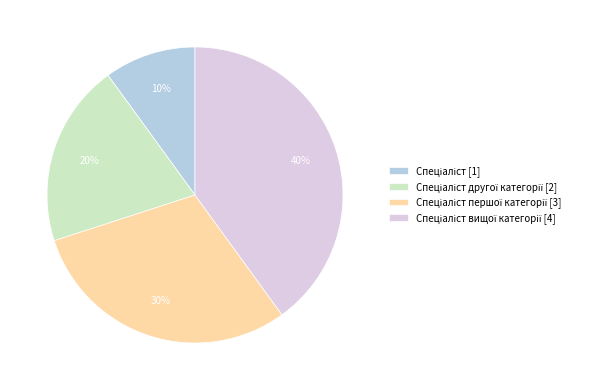

Is there a majority slice in this chart?

No